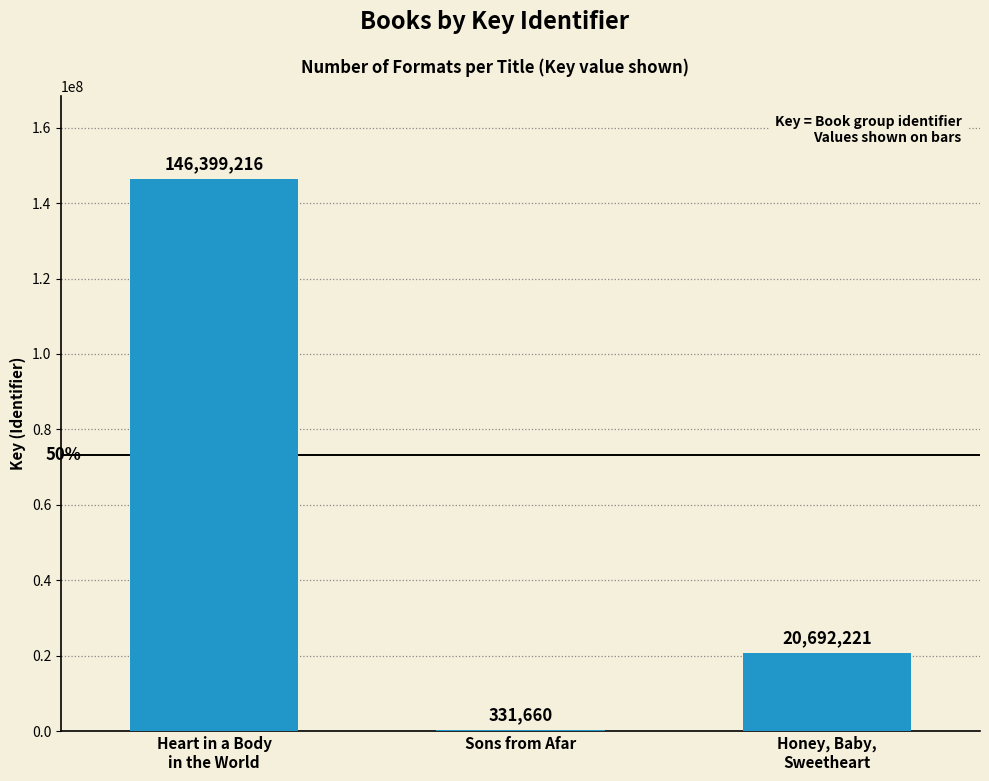

Count the values in the range 331660 to 146399216.

3